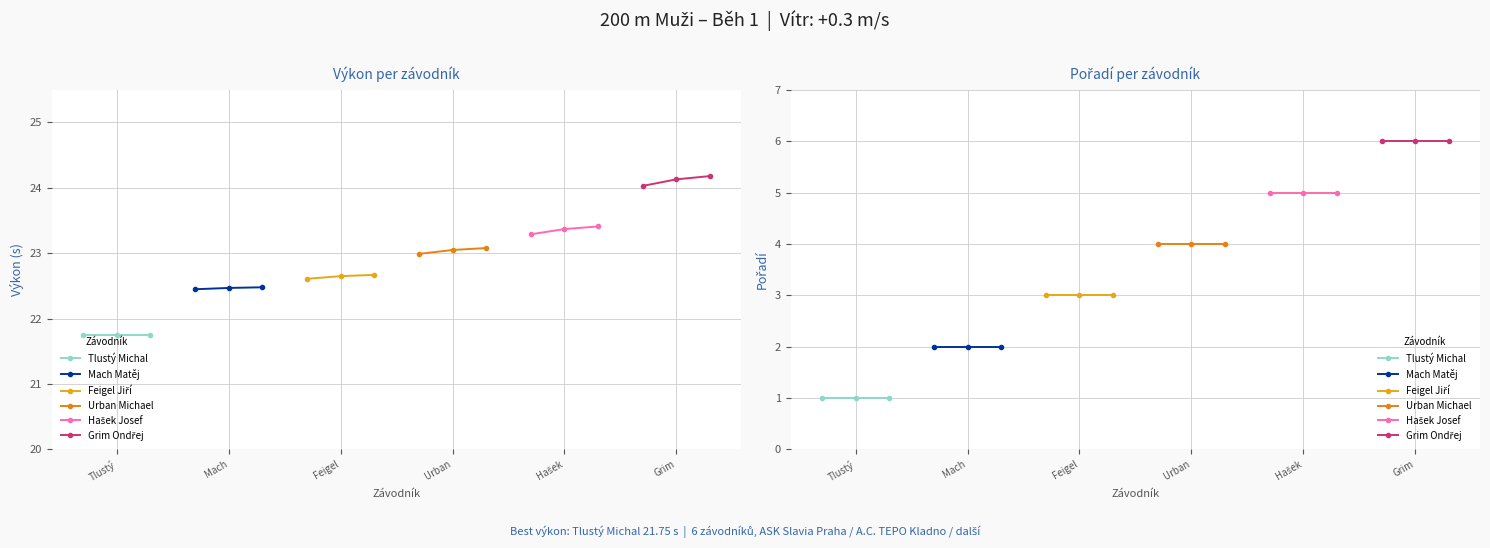

What is the label of the 1st point from the left?

Tlustý